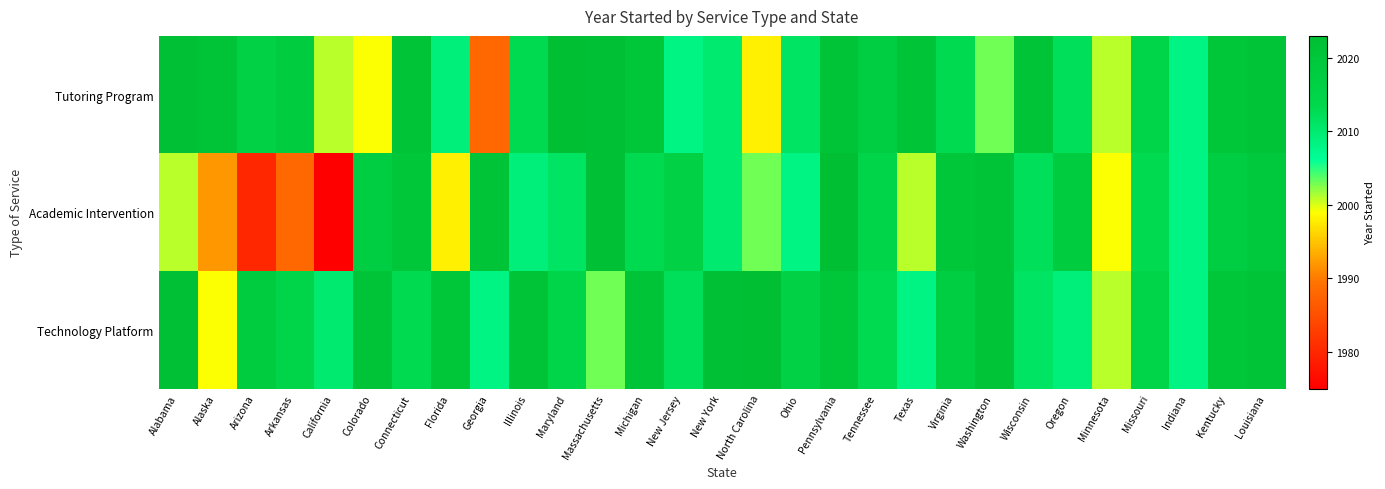

Rank the series at Wisconsin from highest to lowest value.

Tutoring Program, Academic Intervention, Technology Platform